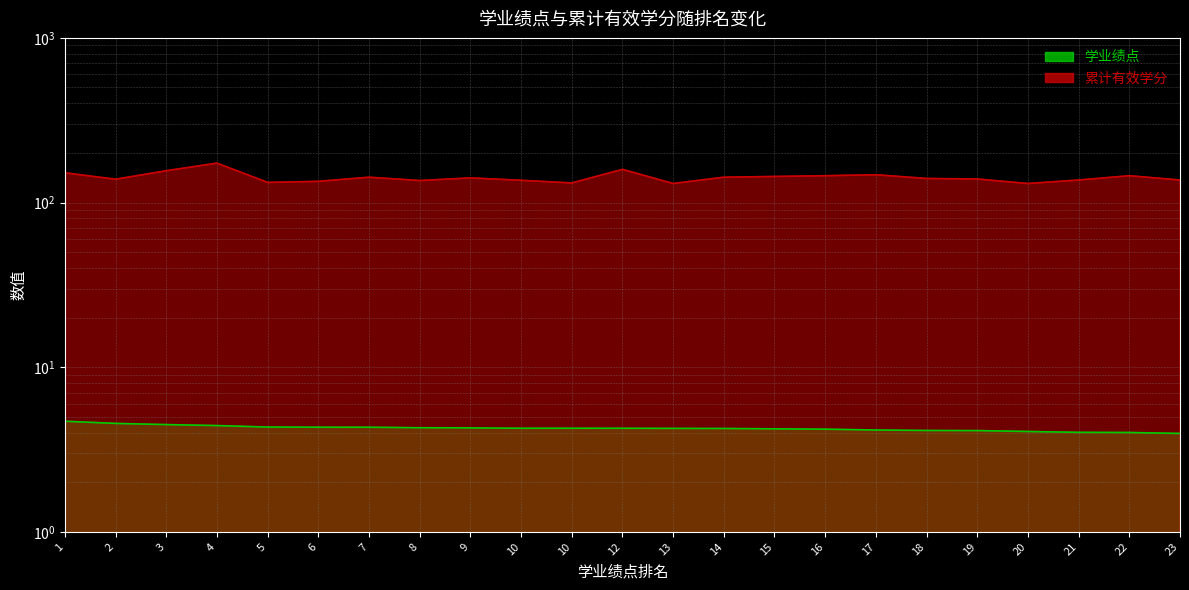

How many interior local valleys does the 累计有效学分 series have?

6